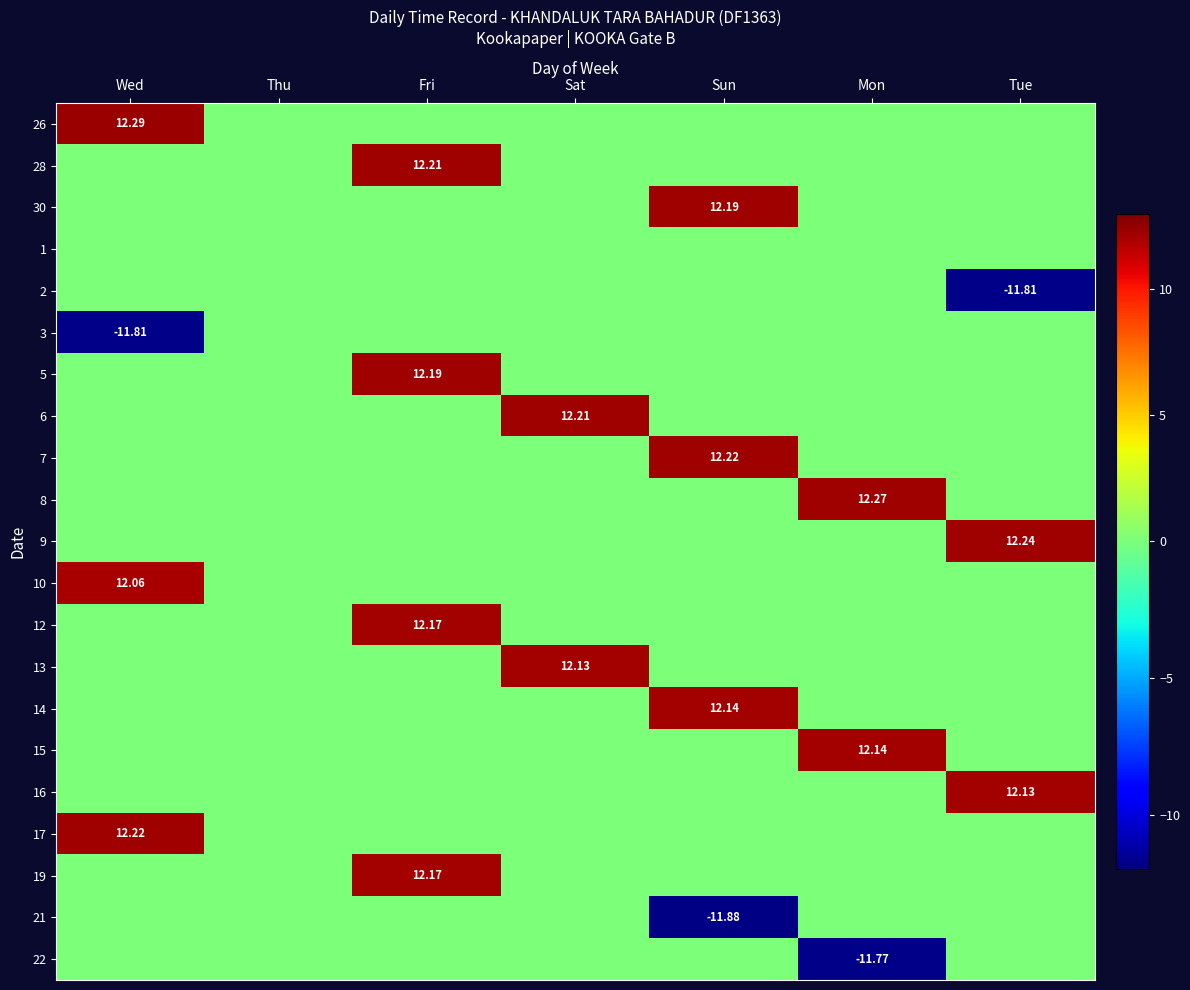

Which series has the largest total across all categories?

26